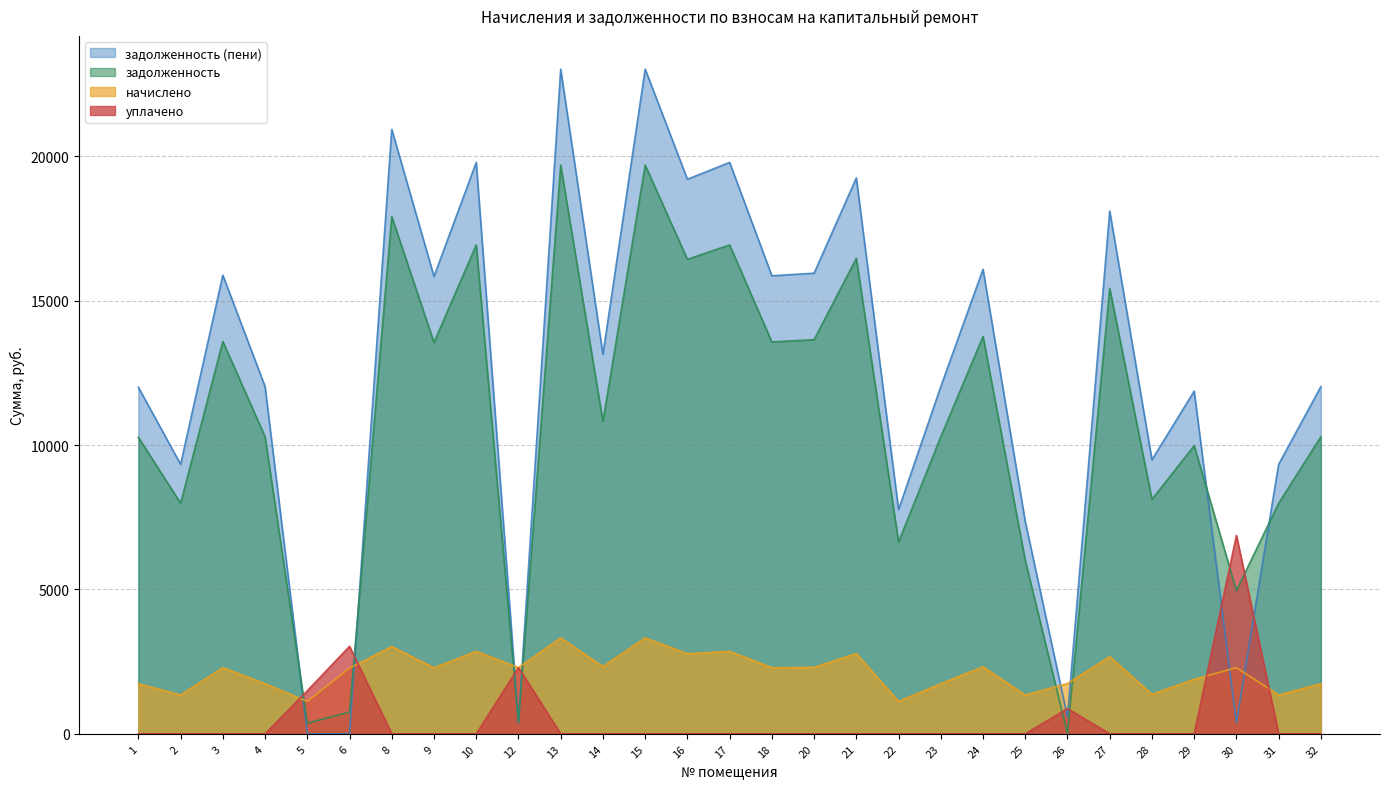

Does the chart display data point markers on the line(s)?

No